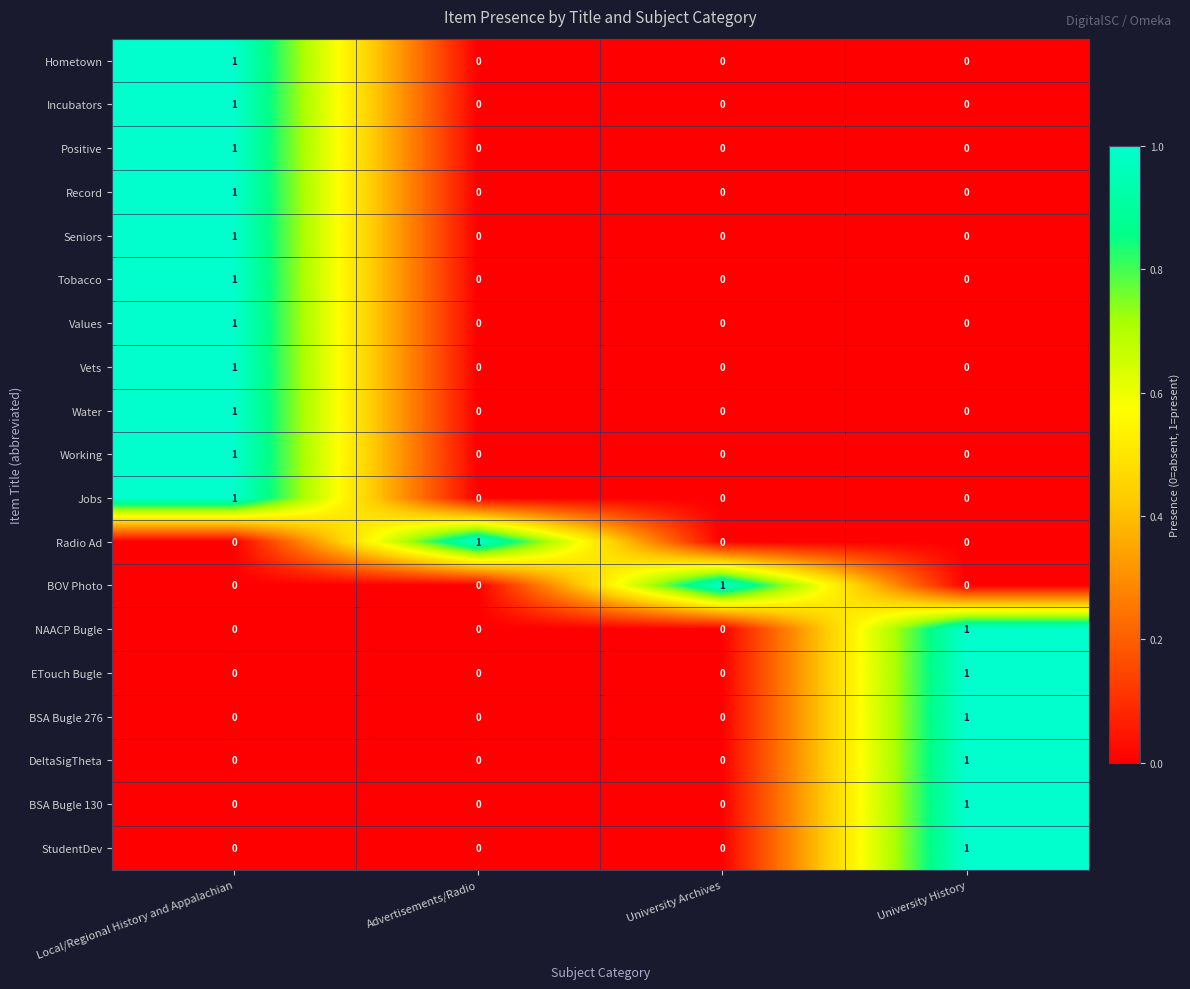

At which category is the sum across all series the highest?

Local/Regional History and Appalachian